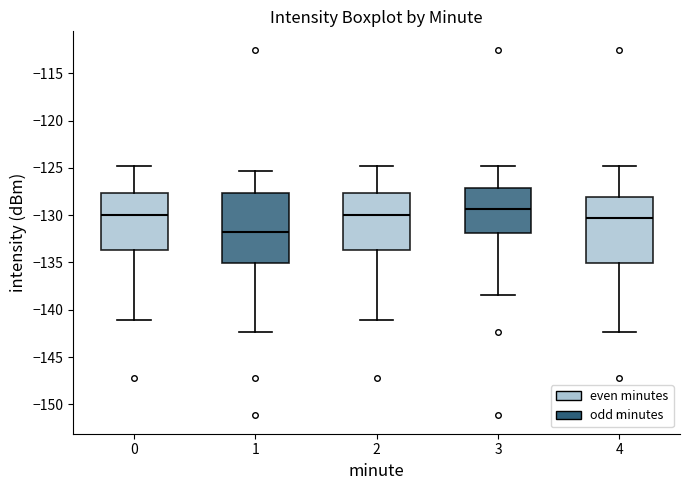

Which box has the highest median line?

3